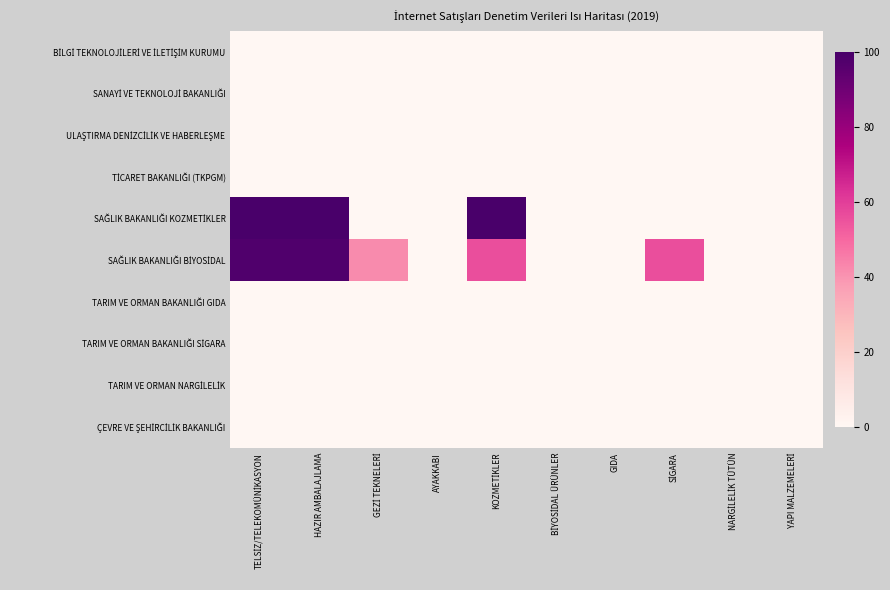

At how many categories does at least one series exceed 56?

3